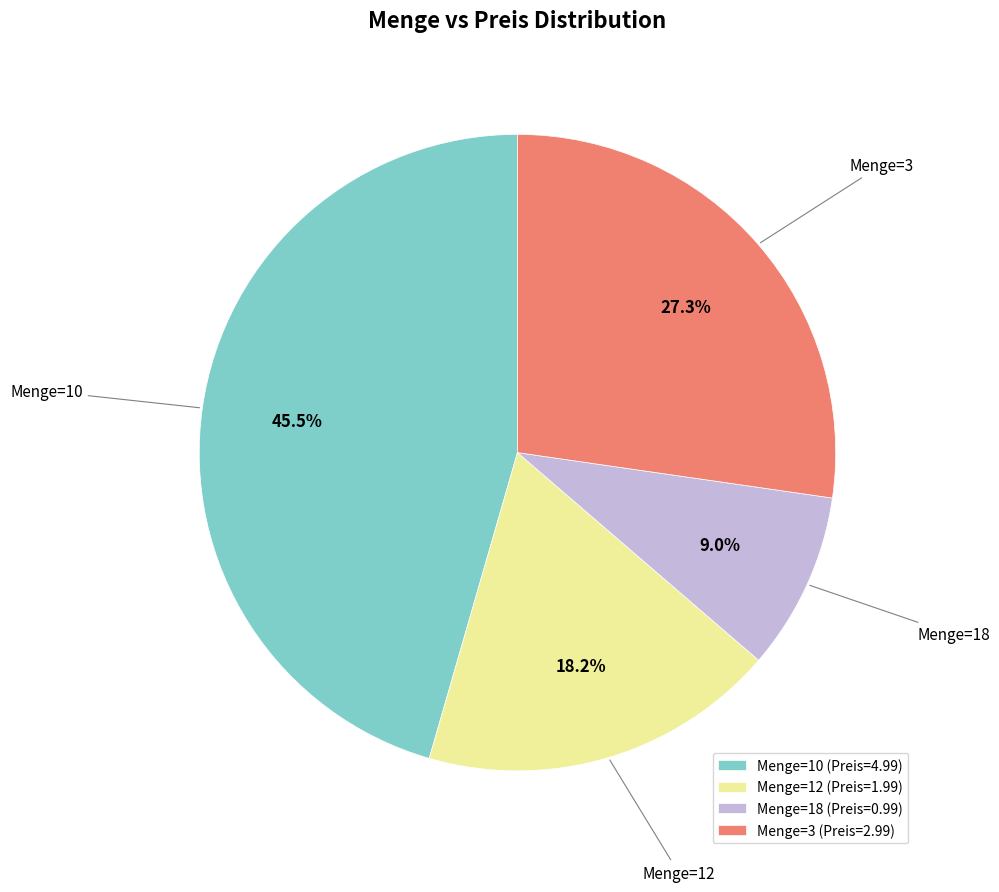

Does any single category account for the majority?

No